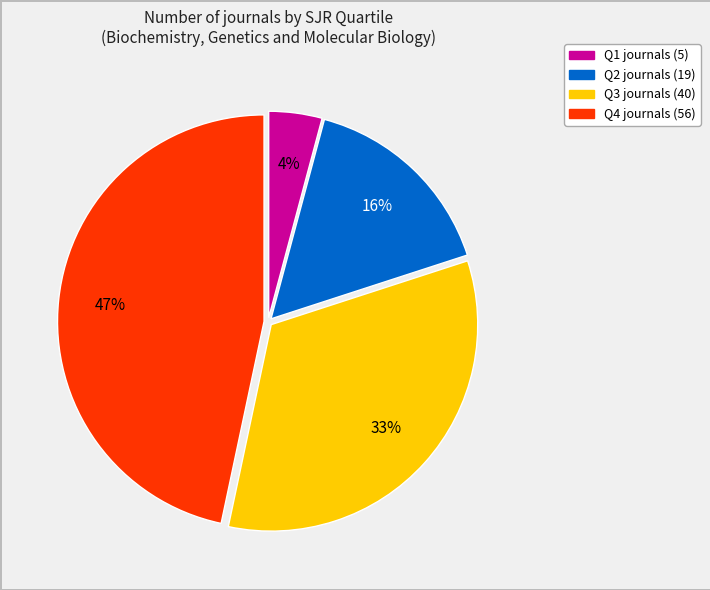

Is there any slice that represents more than half of the pie?

No